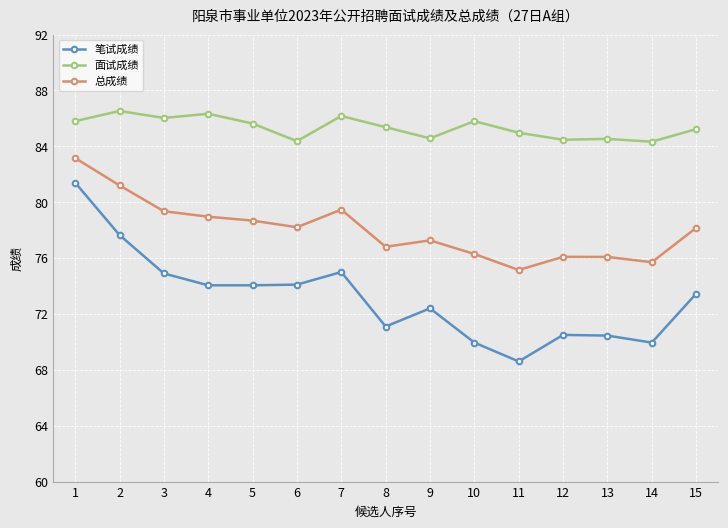

The value of 总成绩 at 7 is 79.5. True or false?

True